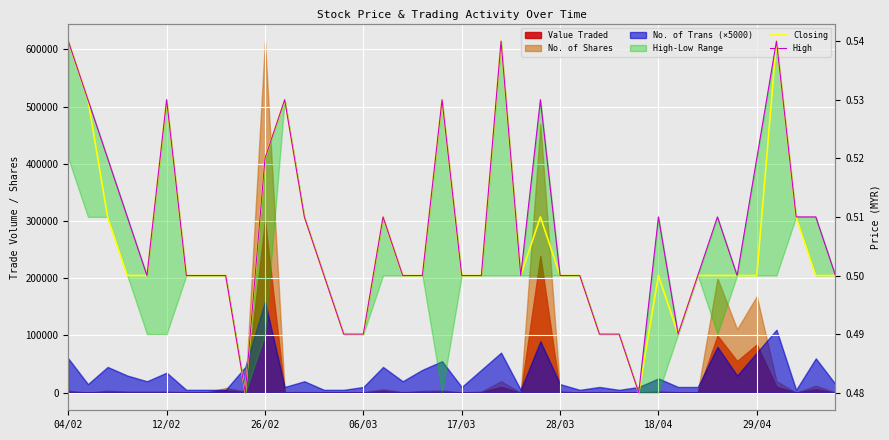

How many interior local valleys does the Closing series have?

4